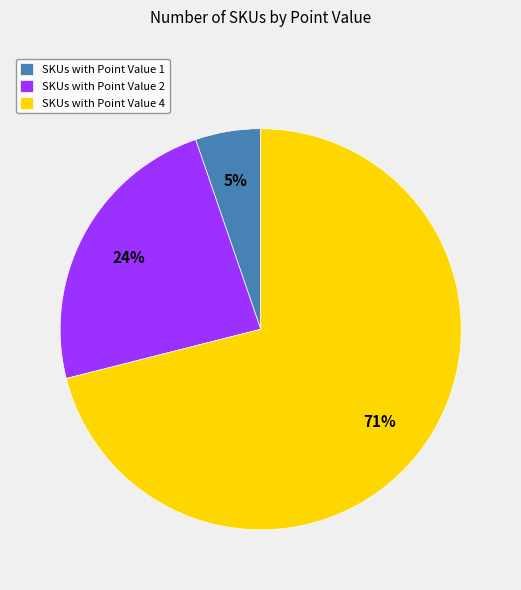

Do SKUs with Point Value 2 and SKUs with Point Value 4 together represent more than half of the pie?

Yes